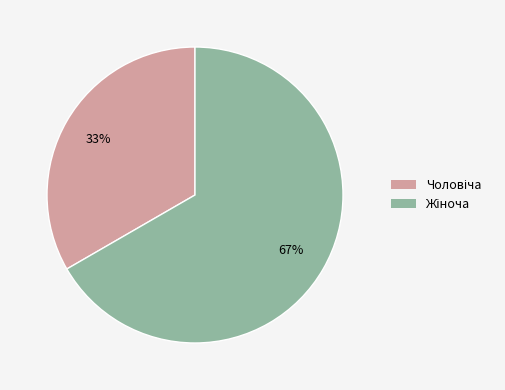

Is there any slice that represents more than half of the pie?

Yes